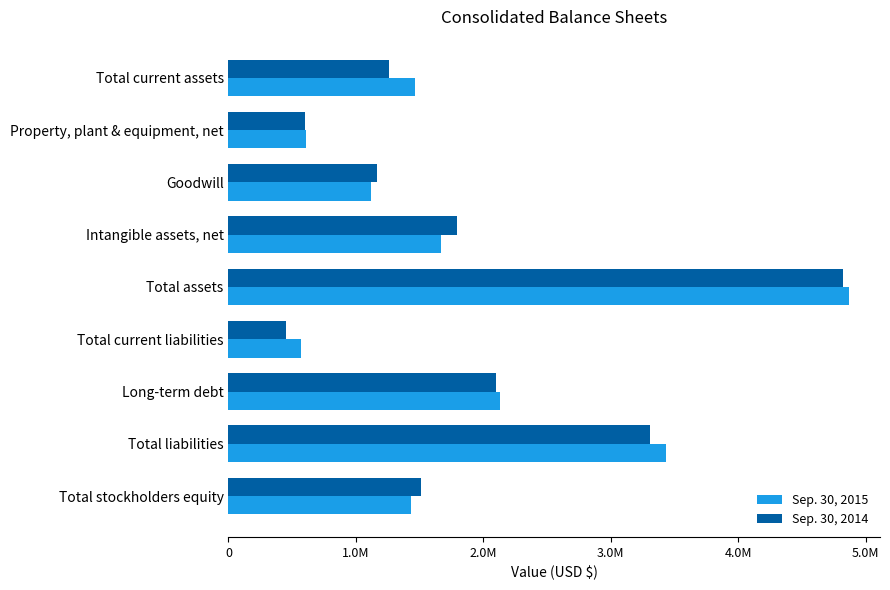

Which series has the widest spread of values?

Sep. 30, 2014